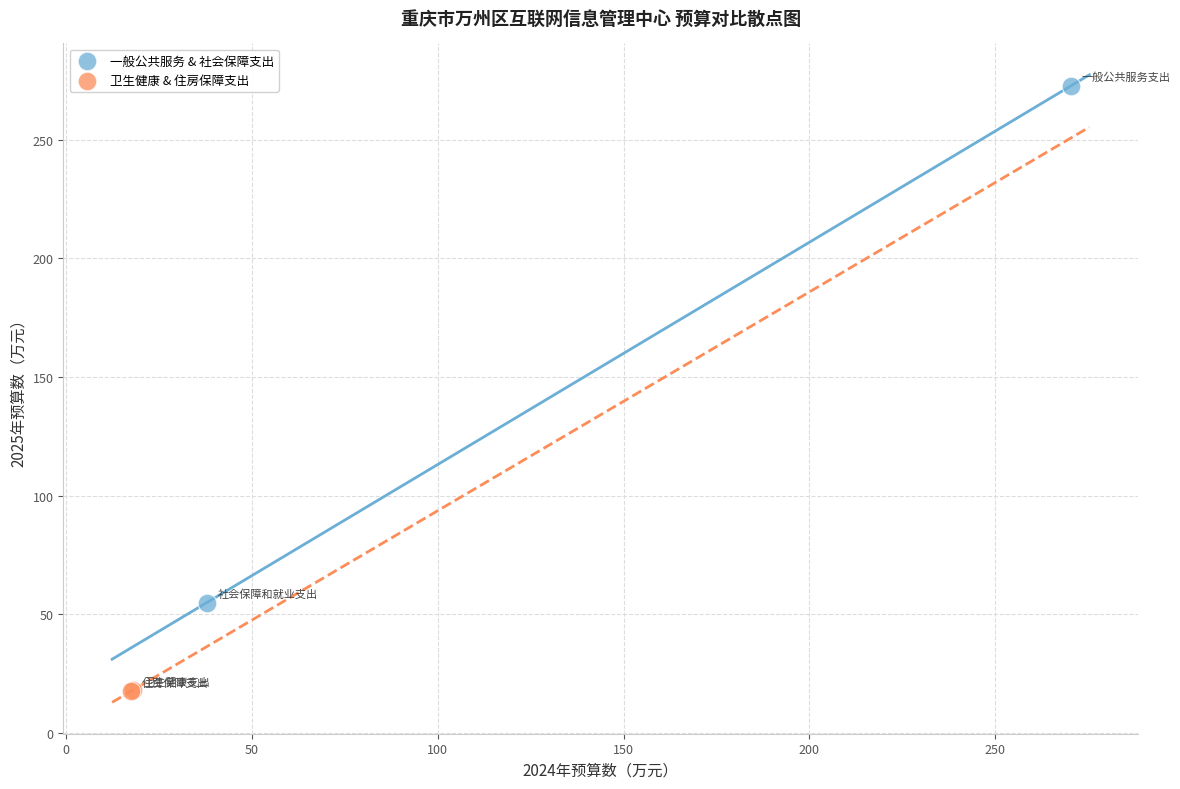

What are all the series names shown in the legend?

一般公共服务 & 社会保障支出, 卫生健康 & 住房保障支出